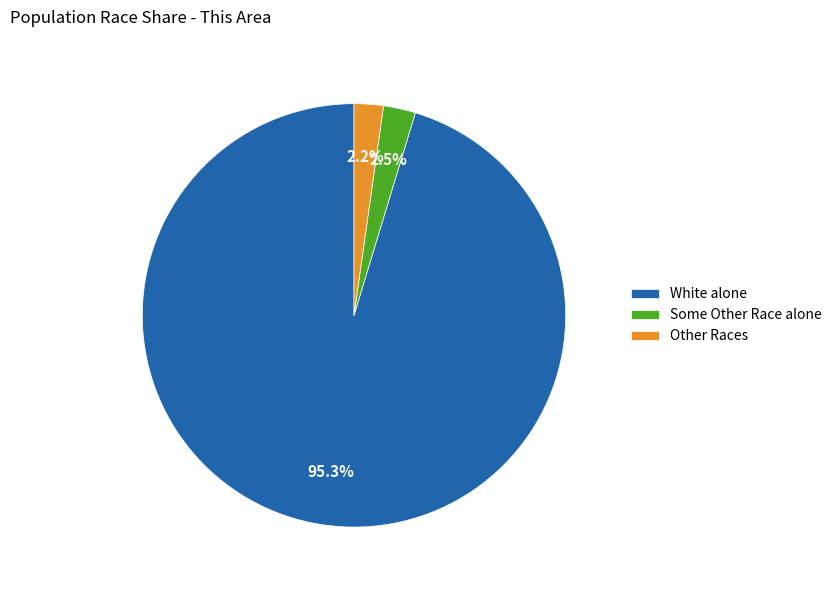

Does any single category account for the majority?

Yes